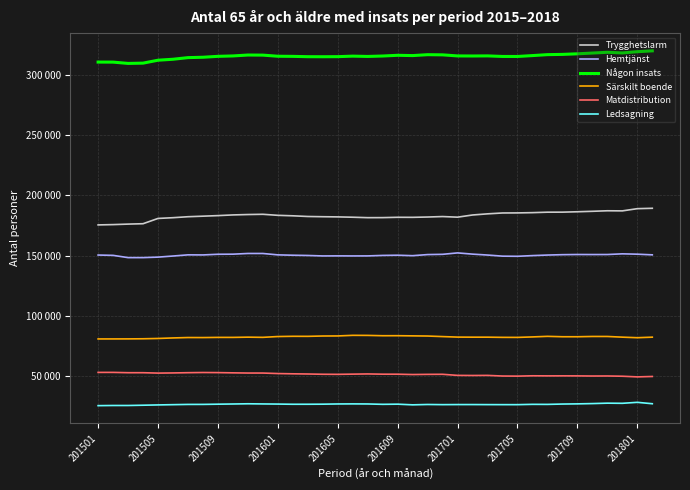

What are all the series names shown in the legend?

Trygghetslarm, Hemtjänst, Någon insats, Särskilt boende, Matdistribution, Ledsagning